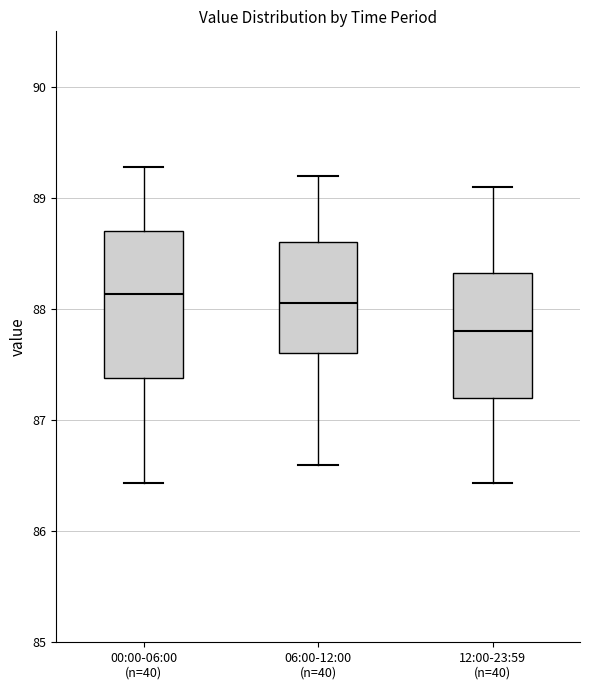

Reading left to right, read every box against the y-axis: the position of its median line, the range the box covers, and the ends of its whiskers. The values are not printed on the chart, so give them approximately, as read against the axis.

00:00-06:00 (n=40): median 88.1, box 87.4 to 88.7, whiskers 86.4 to 89.3
06:00-12:00 (n=40): median 88.1, box 87.6 to 88.6, whiskers 86.6 to 89.2
12:00-23:59 (n=40): median 87.8, box 87.2 to 88.3, whiskers 86.4 to 89.1